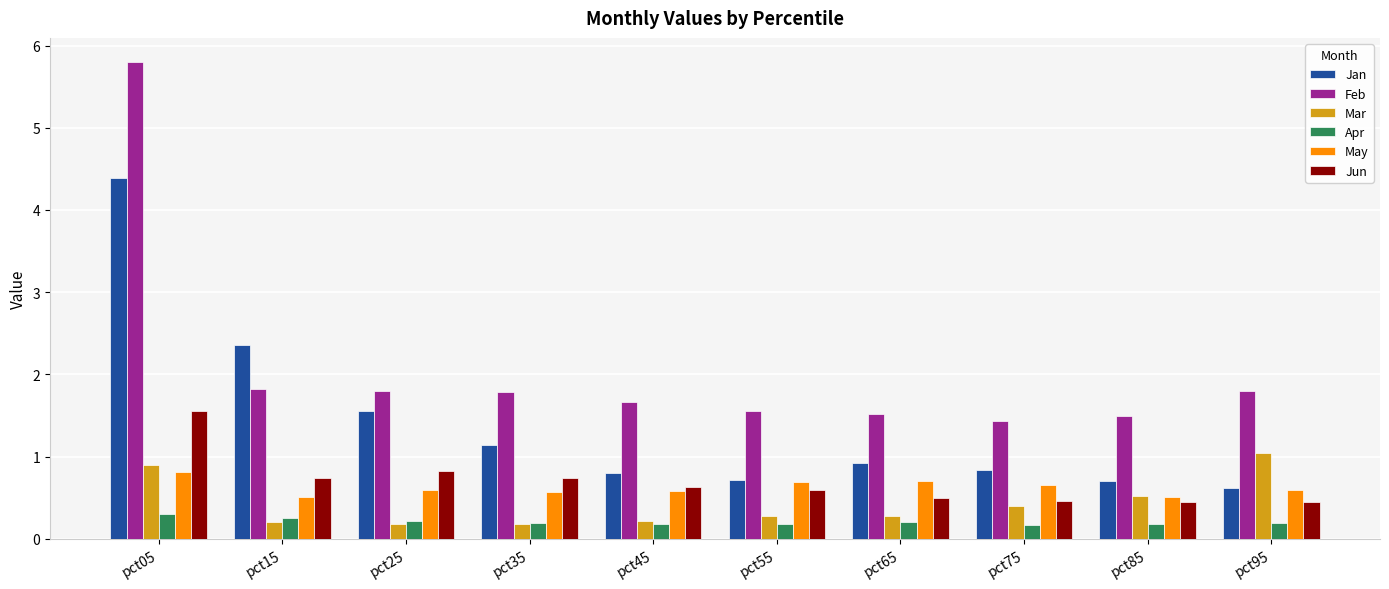

How many distinct data groups are displayed?

6